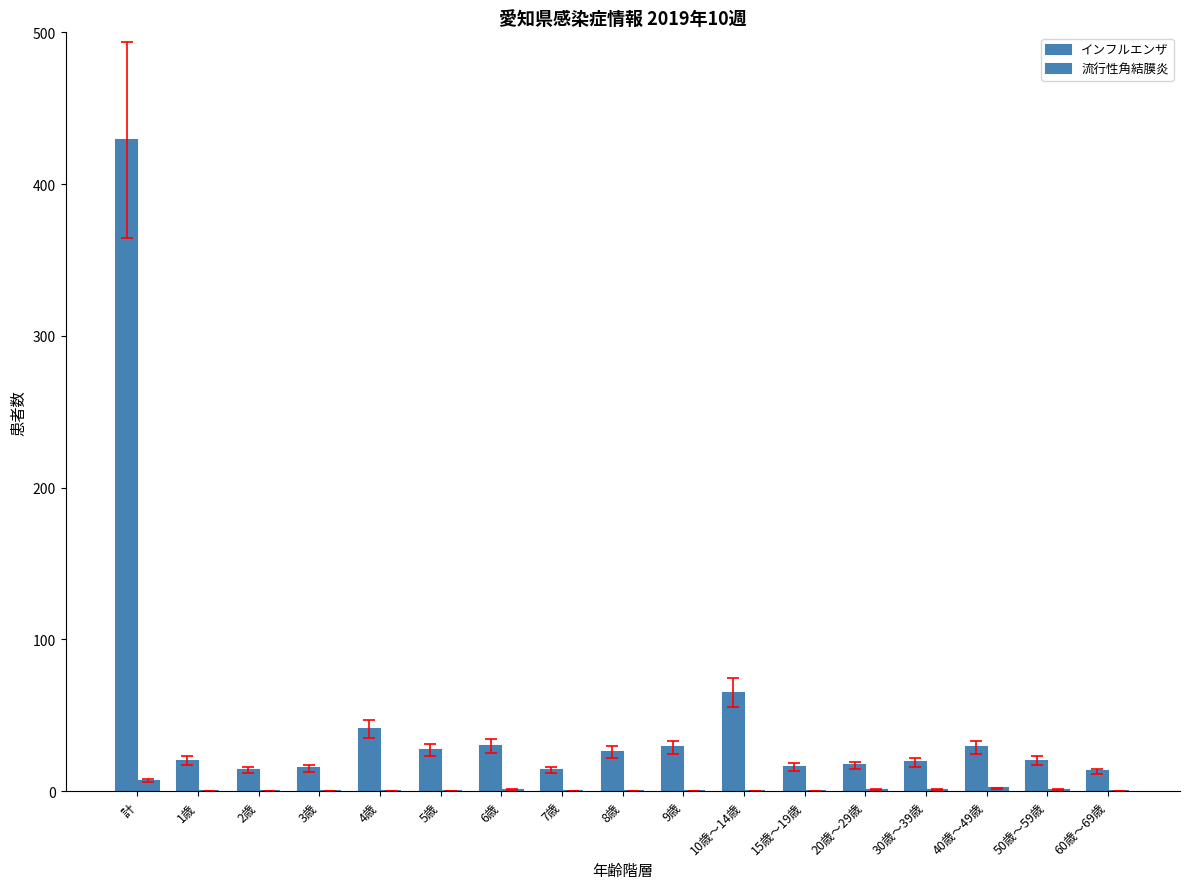

Are the bars horizontal?

No